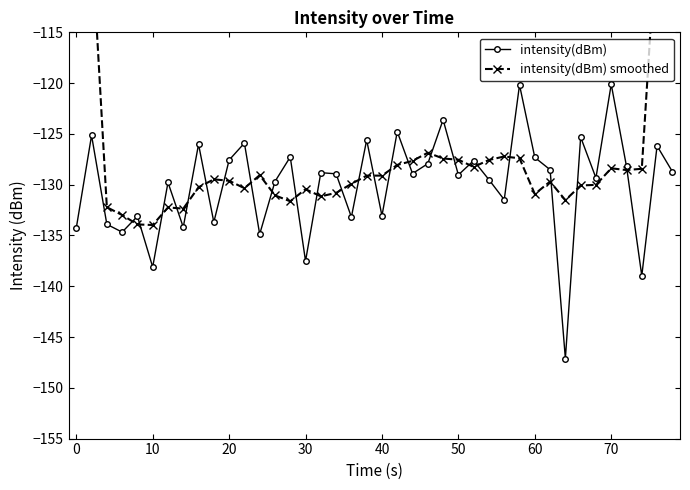

In intensity(dBm), how many points are lower than both neighbors (excluding endpoints)?

14